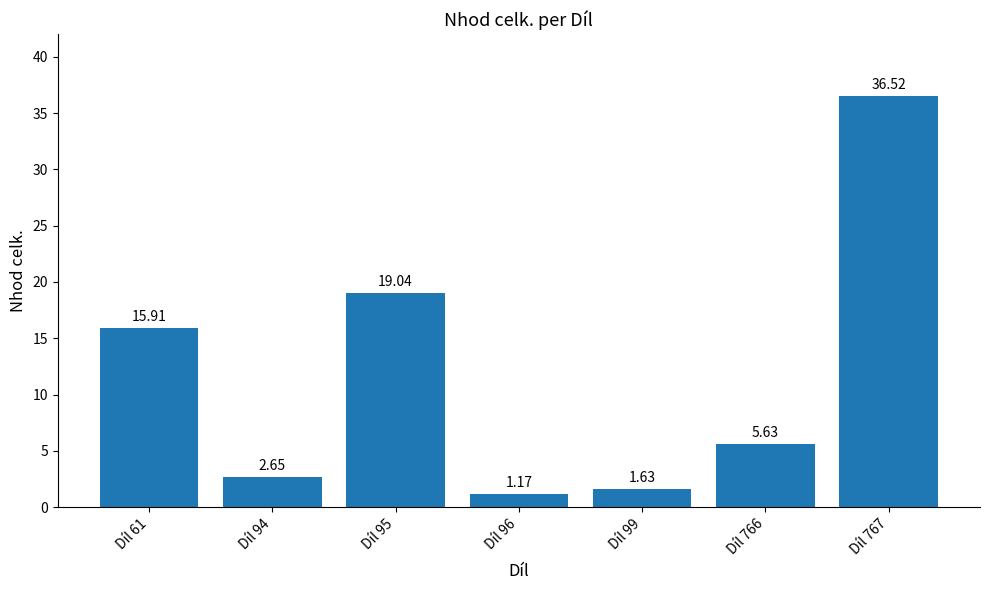

How many data points are less than 5?

3